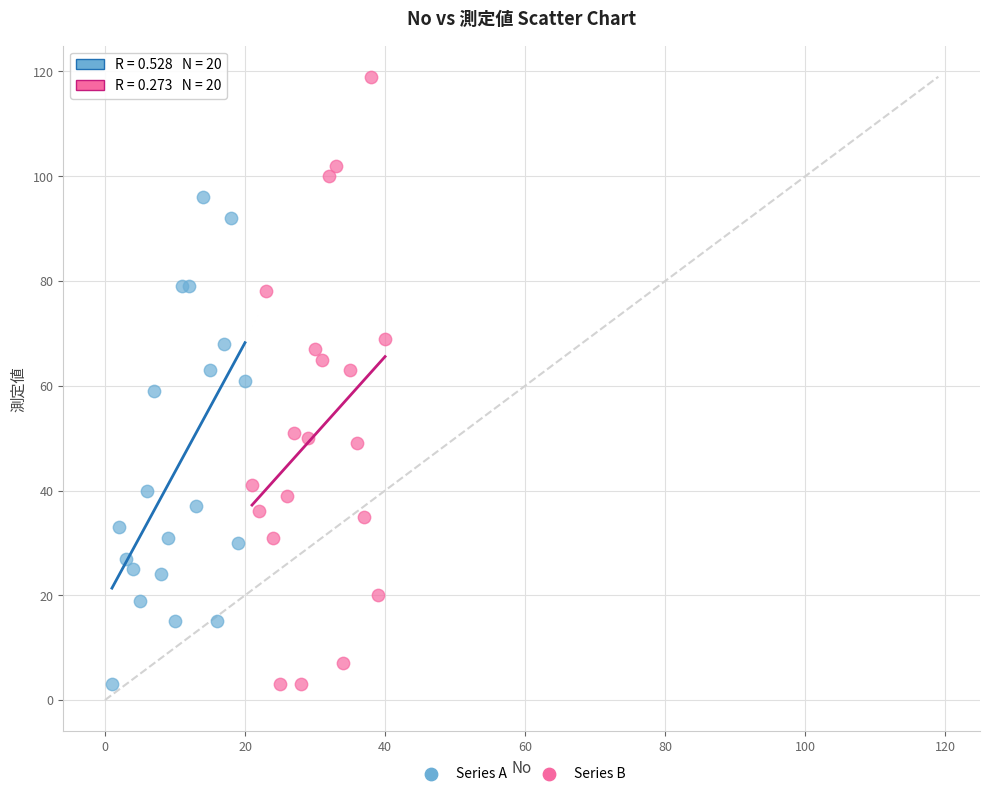

Which series has the largest Y range (max minus min)?

Series B